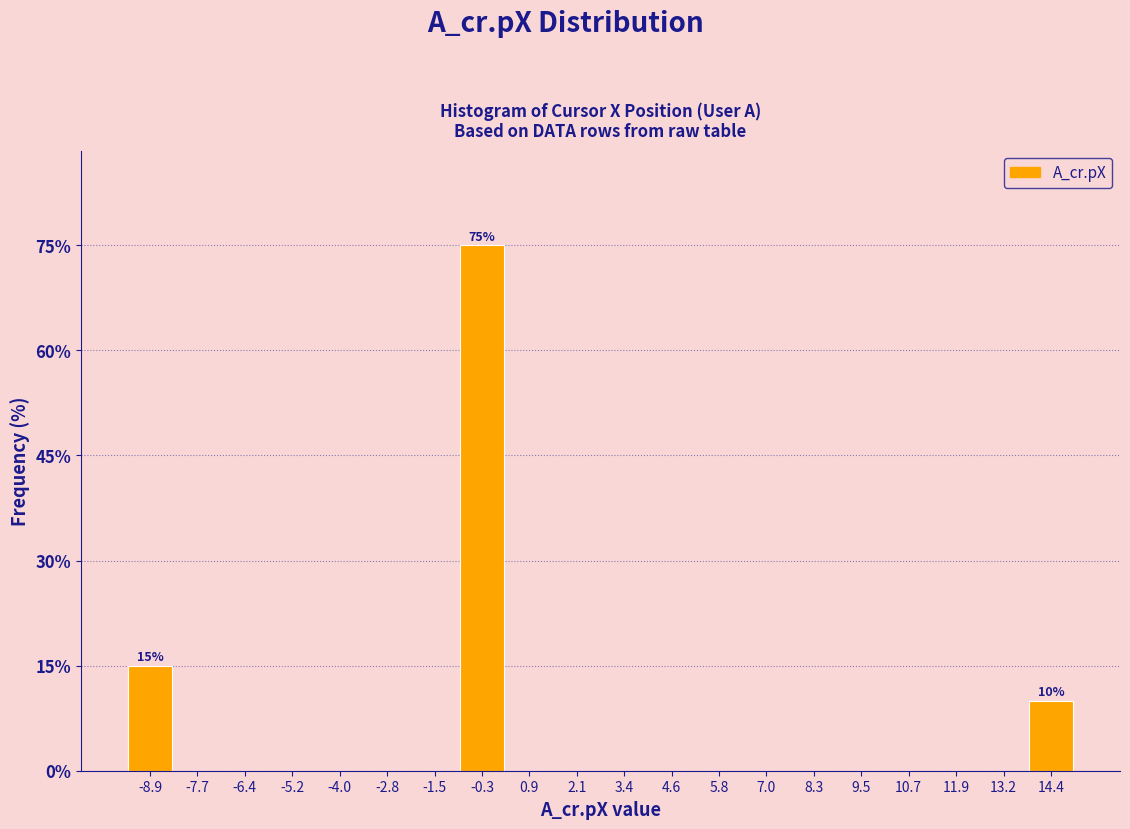

Over which range of the x-axis is the bar tallest?

-1.0 to 0.4